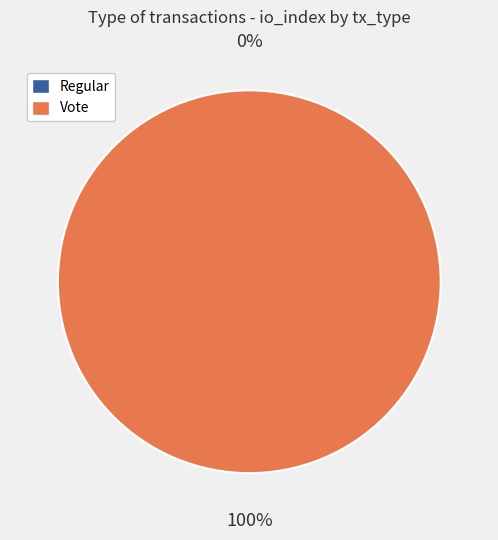

What percentage do Vote and Regular together represent?

100.0%